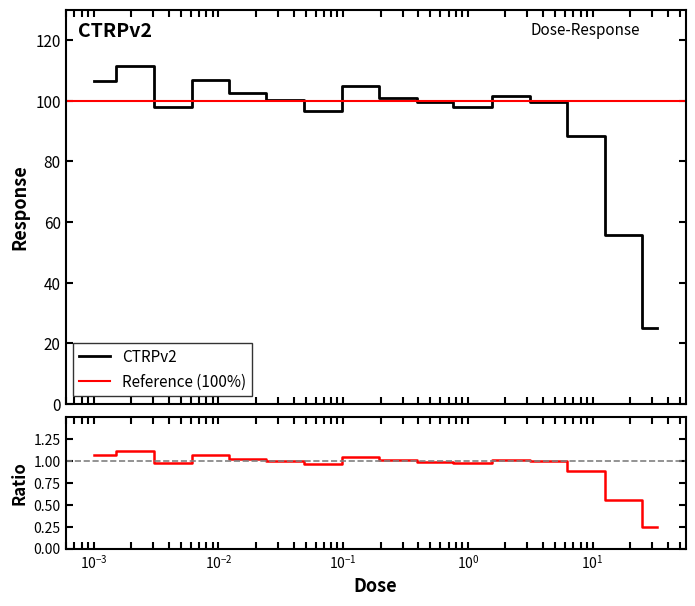

How many values are below 100?

8